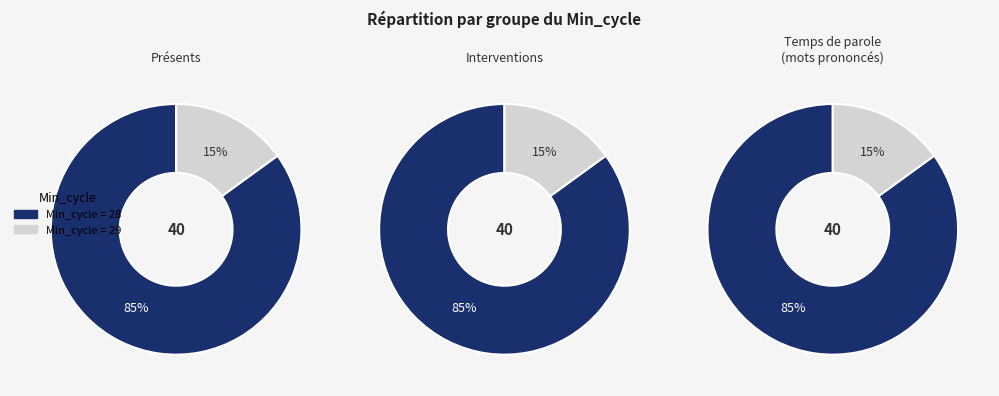

Is it true that 21 is 8% of the pie?

False